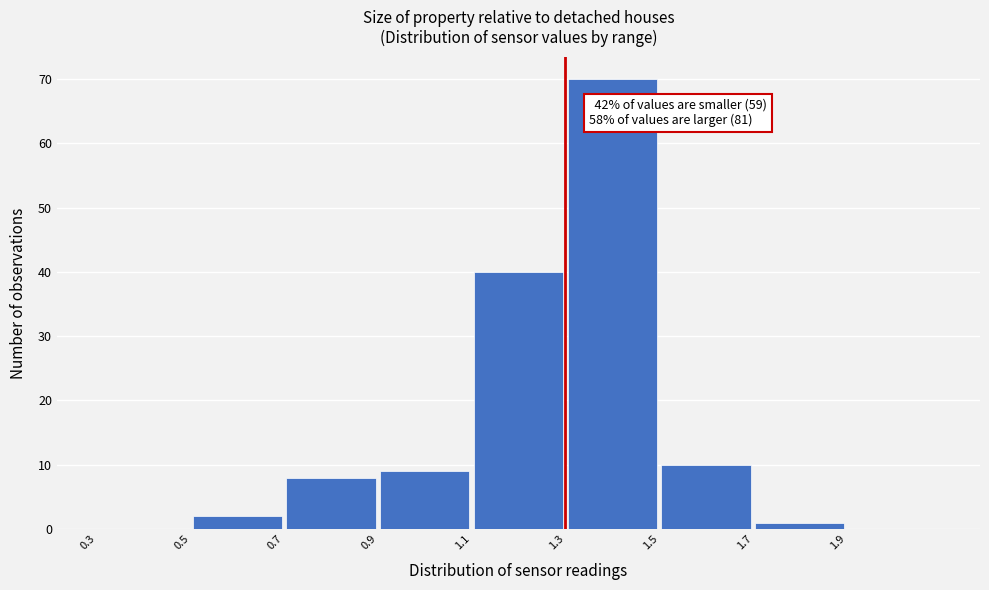

Over which range of the x-axis is the bar tallest?

1.3 to 1.5